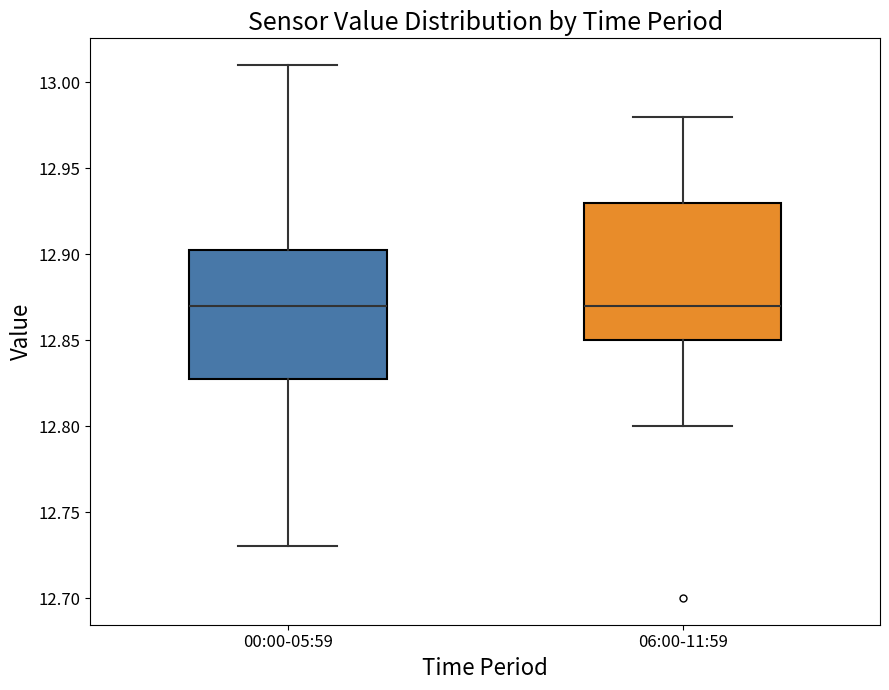

Reading left to right, transcribe this box plot: for each box, give where its median line is, the range the box spans, and where its two whiskers end, as read against the y-axis. The values are not printed on the chart, so give them approximately, as read against the axis.

00:00-05:59: median 12.870, box 12.830 to 12.905, whiskers 12.730 to 13.010
06:00-11:59: median 12.870, box 12.850 to 12.930, whiskers 12.800 to 12.980